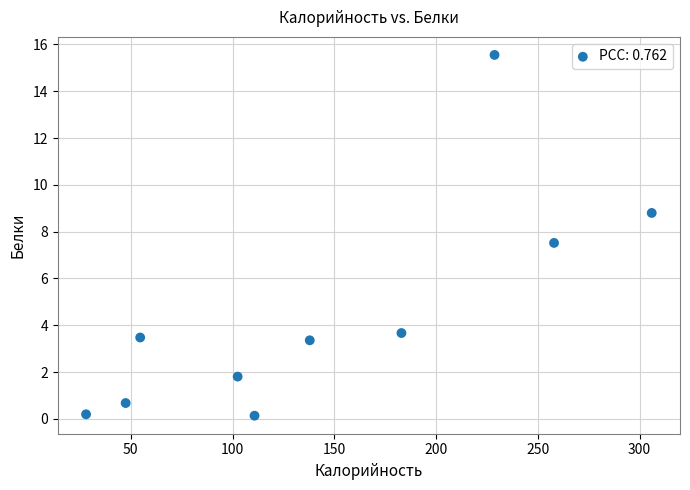

What is the average X value?

145.7